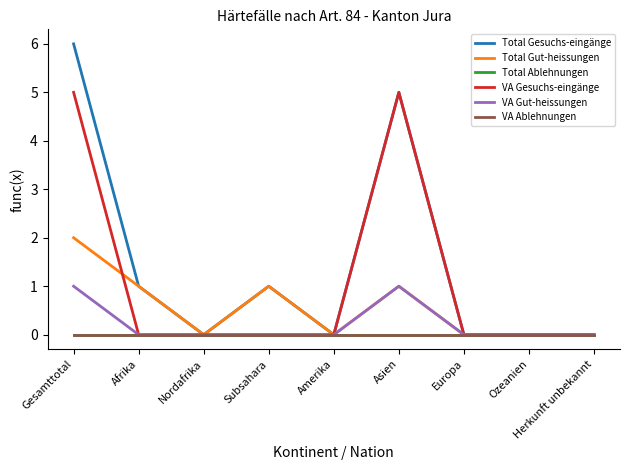

Reading right to left, list all the values displayed in this chart.

Total Gesuchs-eingänge: 0	0	0	5	0	1	0	1	6
Total Gut-heissungen: 0	0	0	1	0	1	0	1	2
Total Ablehnungen: 0	0	0	0	0	0	0	0	0
VA Gesuchs-eingänge: 0	0	0	5	0	0	0	0	5
VA Gut-heissungen: 0	0	0	1	0	0	0	0	1
VA Ablehnungen: 0	0	0	0	0	0	0	0	0